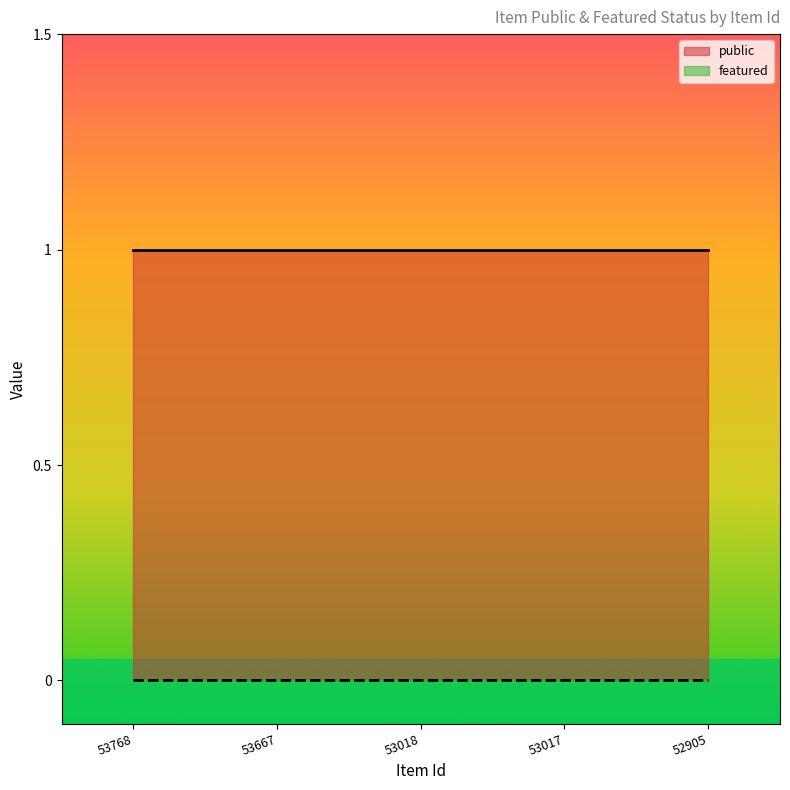

At which category is the sum across all series the highest?

53768